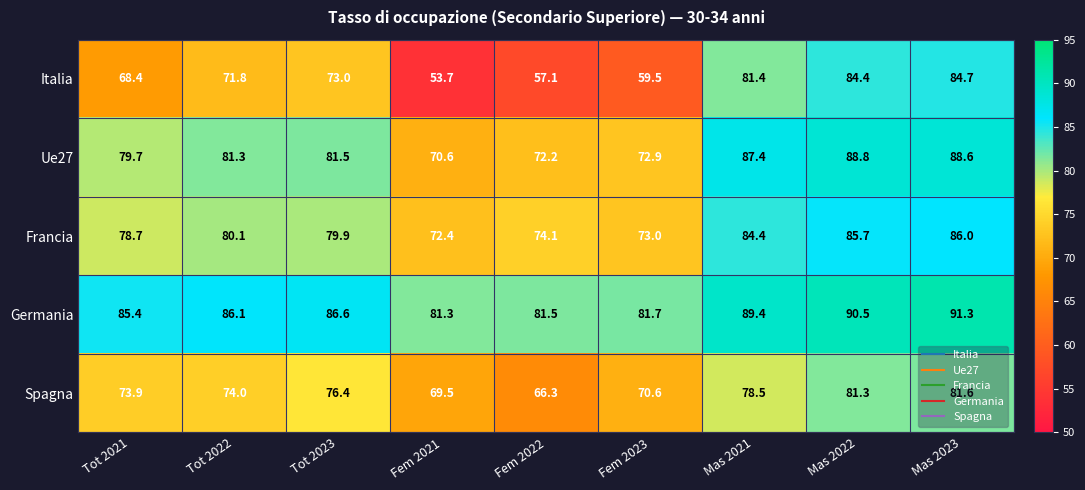

What is the average value of the Ue27 series?

80.3